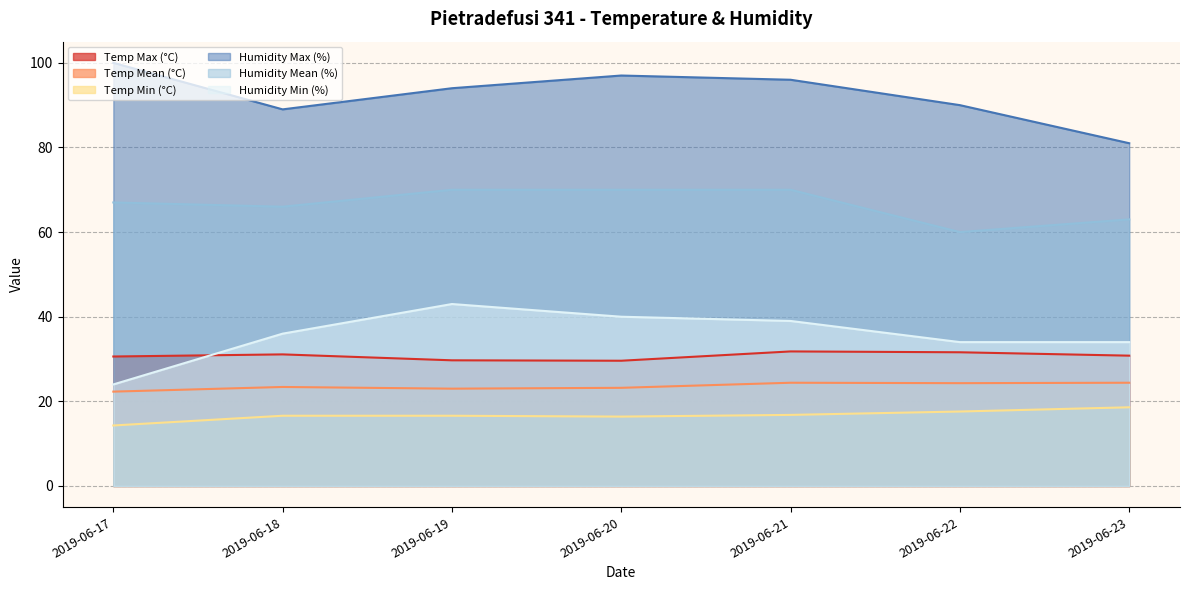

The value of Temp Mean (°C) at 2019-06-18 is 33.5. True or false?

False